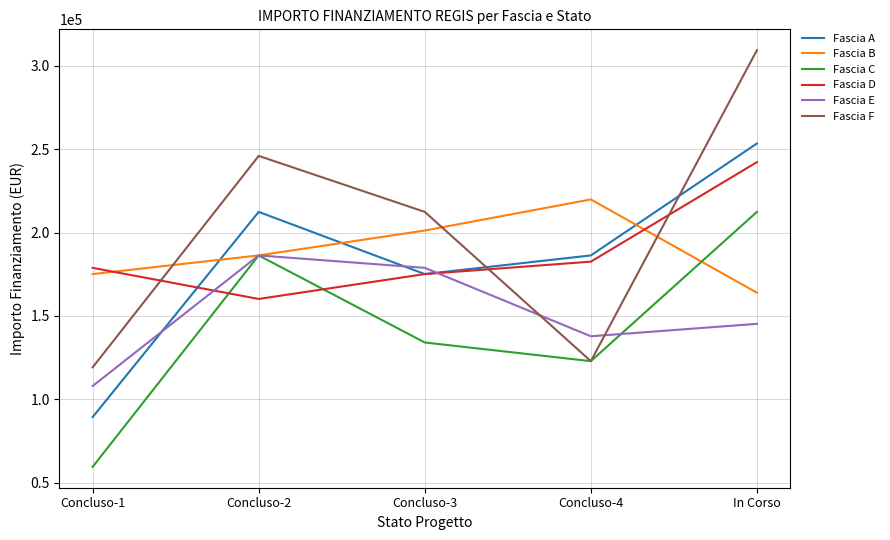

Where do Fascia E and Fascia A first cross each other?

Concluso-1 and Concluso-2